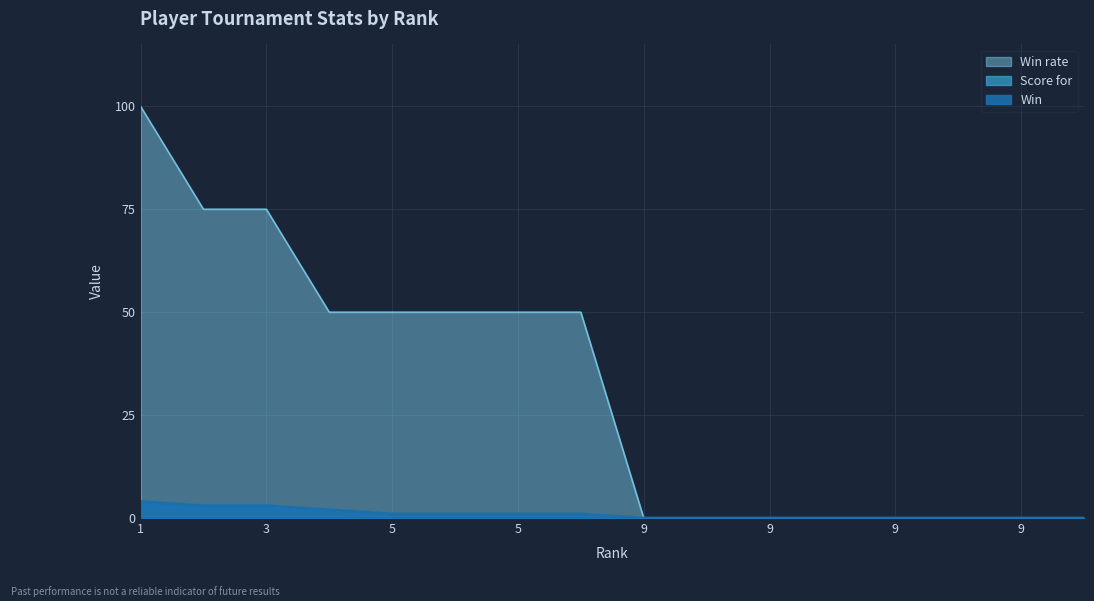

True or false: Win and Win rate intersect in this chart.

False